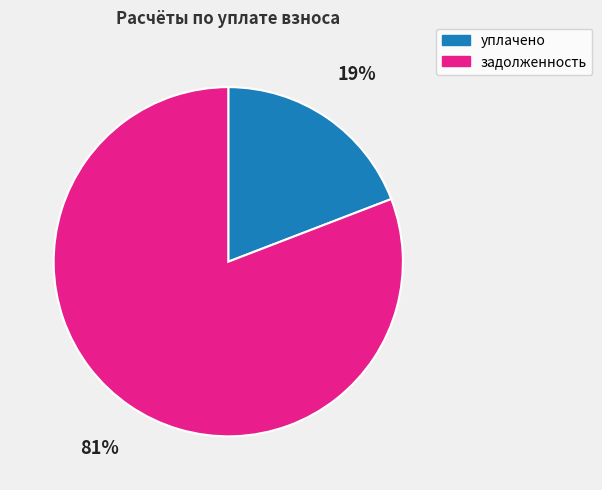

Count the number of slices in the pie.

2